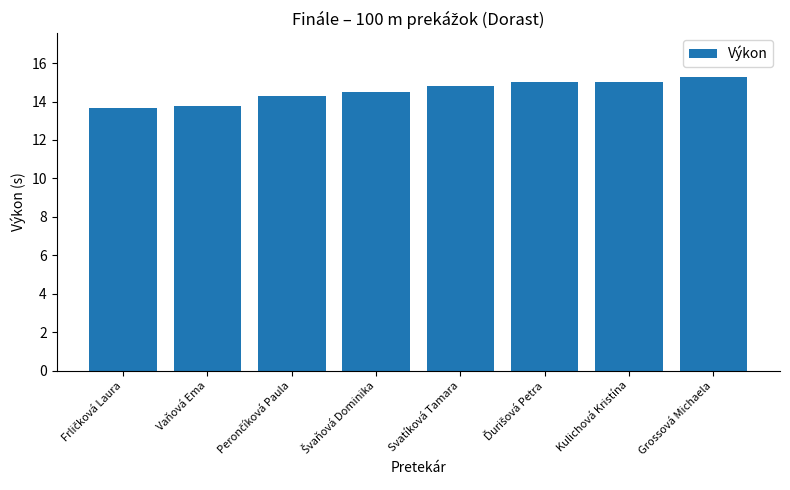

Which category has the highest value across all series?

Grossová Michaela